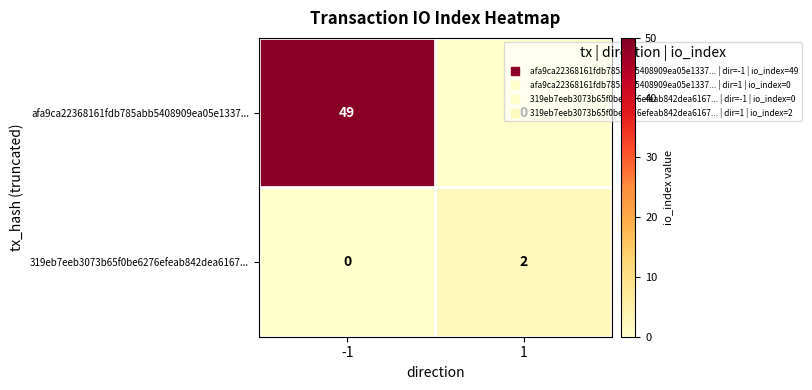

True or false: 319eb7eeb3073b65f0be6276efeab842dea6167... has a value of 0 at -1.

True